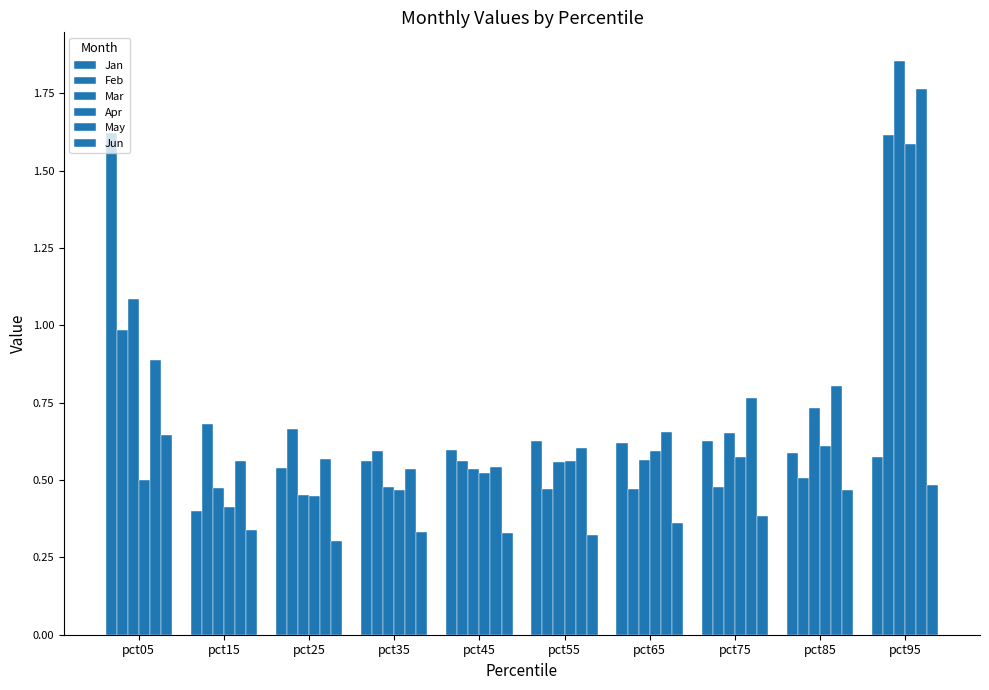

How many data points does each series have?

10